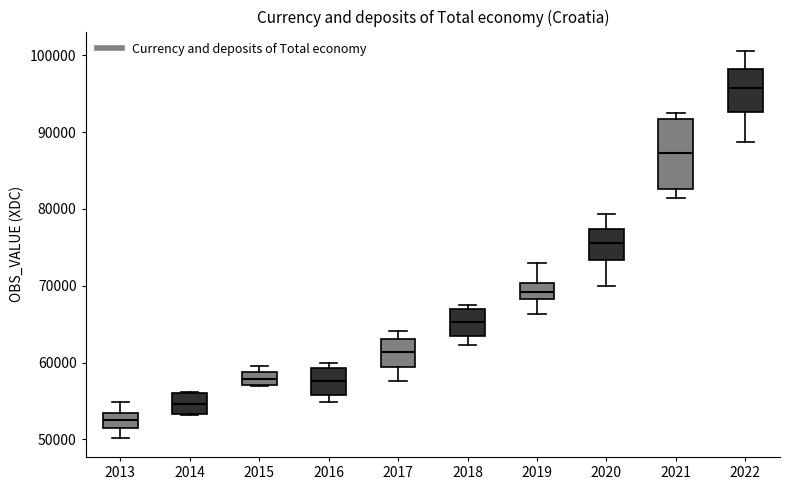

Reading left to right, read every box against the y-axis: the position of its median line, the range the box covers, and the ends of its whiskers. The values are not printed on the chart, so give them approximately, as read against the axis.

2013: median 52000 (inside the box), box 52000 to 53000, whiskers 50000 to 55000
2014: median 55000, box 53000 to 56000, whiskers 53000 to 56000
2015: median 58000, box 57000 to 59000, whiskers 57000 to 60000
2016: median 58000, box 56000 to 59000, whiskers 55000 to 60000
2017: median 61000, box 59000 to 63000, whiskers 58000 to 64000
2018: median 65000, box 63000 to 67000, whiskers 62000 to 67000 (just above the box's upper edge)
2019: median 69000, box 68000 to 70000, whiskers 66000 to 73000
2020: median 76000, box 73000 to 77000, whiskers 70000 to 79000
2021: median 87000, box 83000 to 92000, whiskers 81000 to 92000 (just above the box's upper edge)
2022: median 96000, box 93000 to 98000, whiskers 89000 to 101000